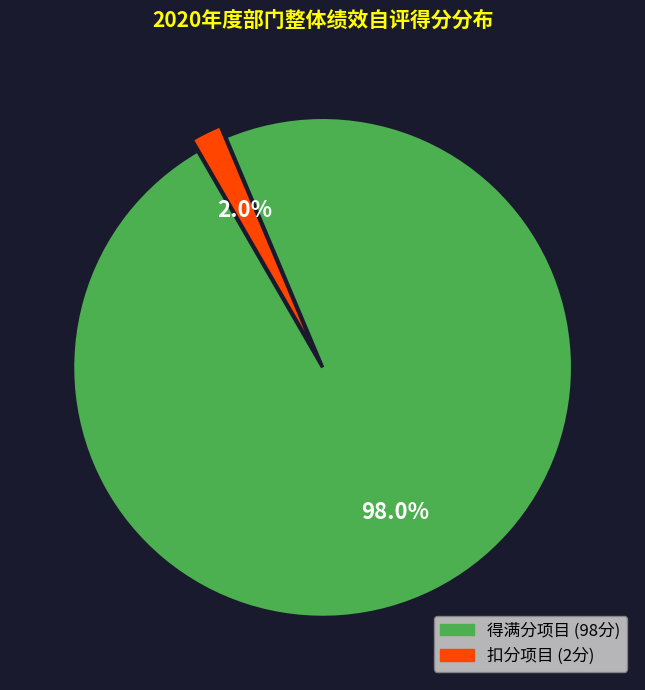

Is there any slice that represents more than half of the pie?

Yes